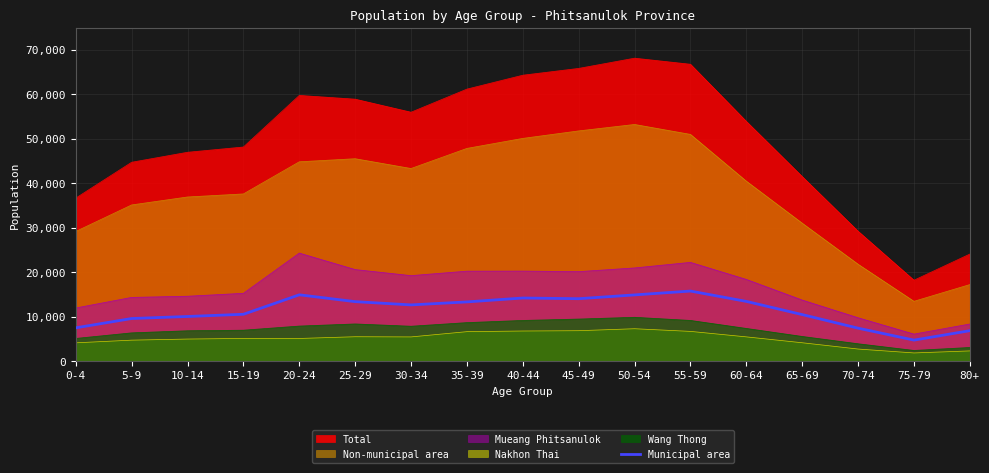

The value of Non-municipal area at 40-44 is 50113. True or false?

True